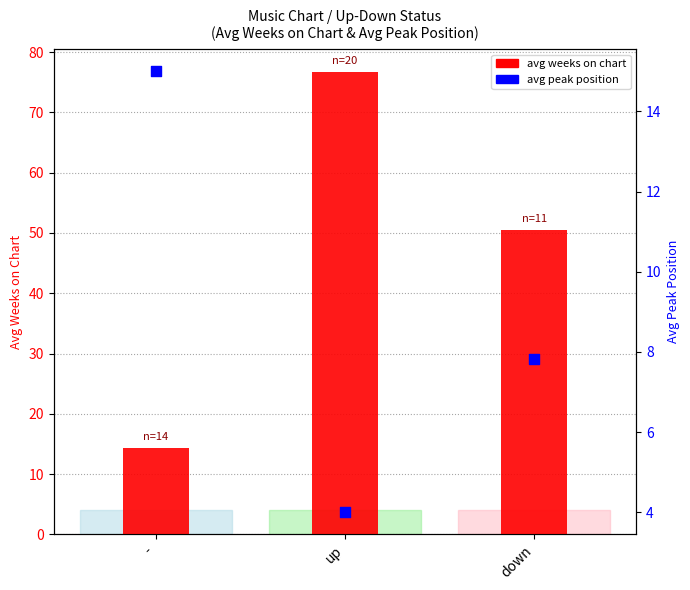

Which series contains the highest Y value?

avg weeks on chart